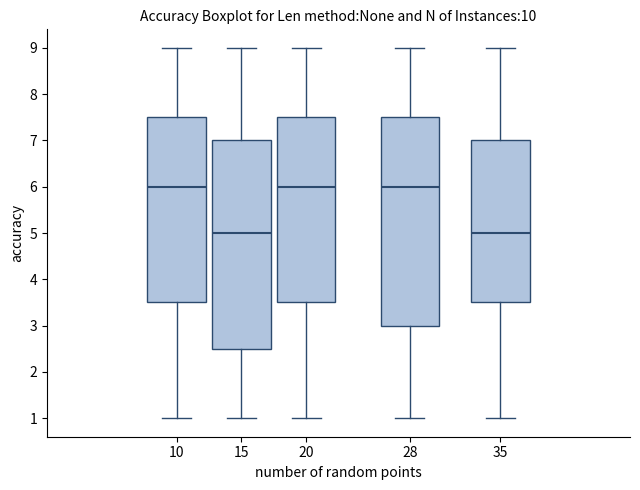

Reading left to right, transcribe this box plot: for each box, give where its median line is, the range the box spans, and where its two whiskers end, as read against the y-axis. The values are not printed on the chart, so give them approximately, as read against the axis.

10: median 6.0, box 3.5 to 7.5, whiskers 1.0 to 9.0
15: median 5.0, box 2.5 to 7.0, whiskers 1.0 to 9.0
20: median 6.0, box 3.5 to 7.5, whiskers 1.0 to 9.0
28: median 6.0, box 3.0 to 7.5, whiskers 1.0 to 9.0
35: median 5.0, box 3.5 to 7.0, whiskers 1.0 to 9.0